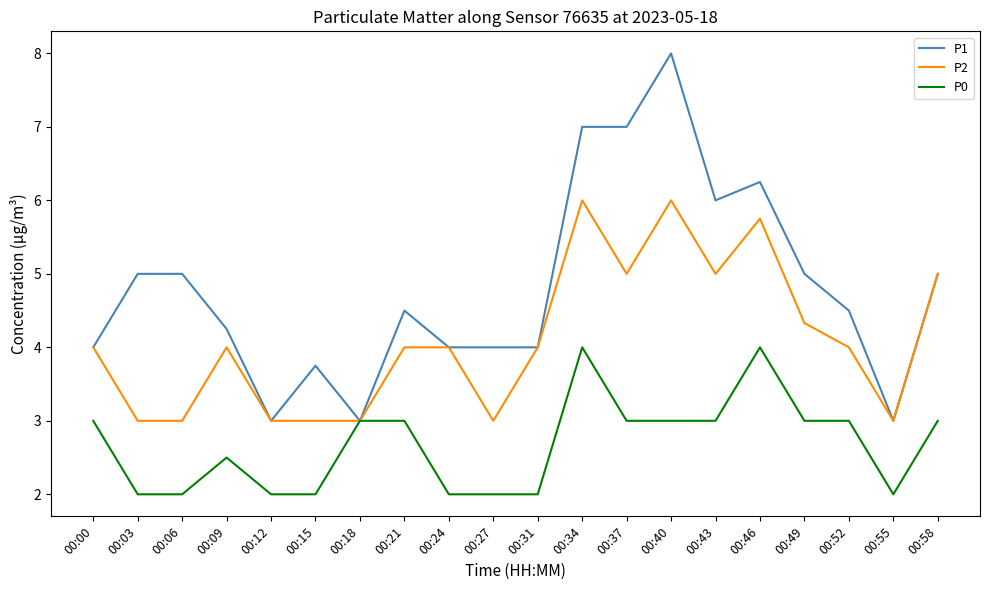

Is the value of P1 at 00:52 greater than the value of P0 at 00:31?

Yes